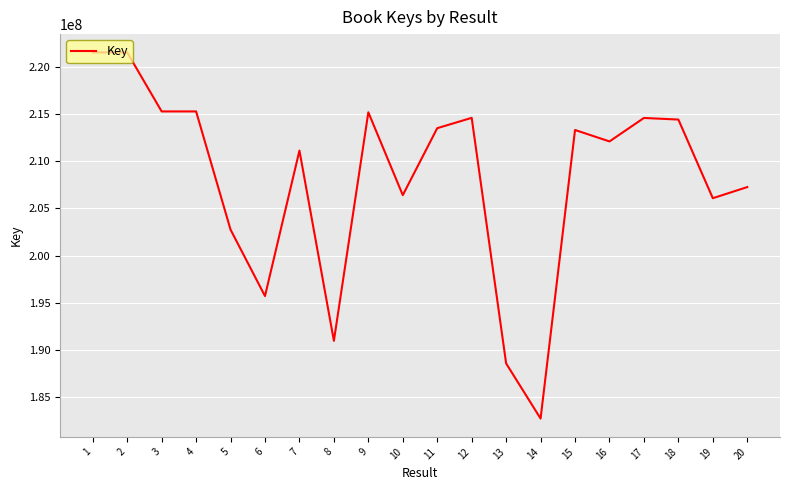

What is the greatest value displayed?

221567586